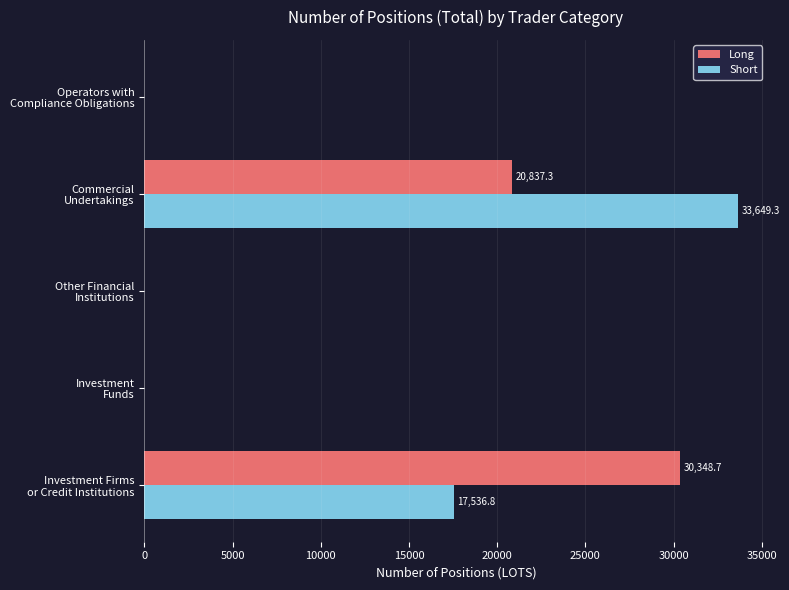

What is the sum of all Short values?

51186.1